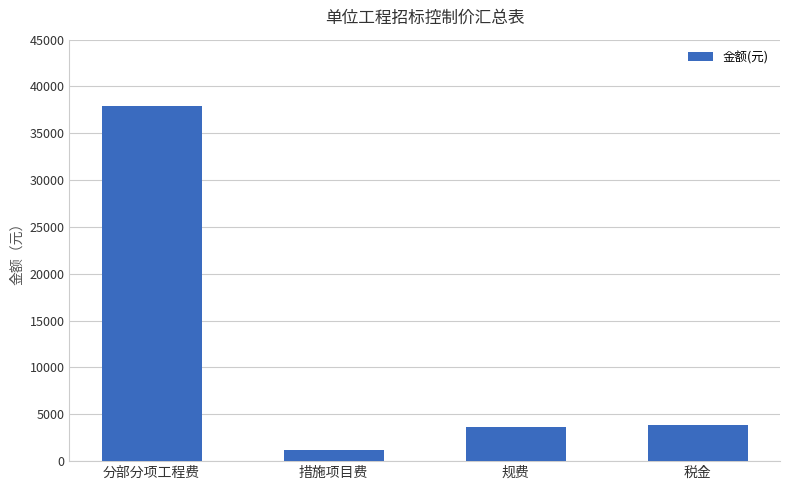

What is the label of the 4th bar from the right?

分部分项工程费